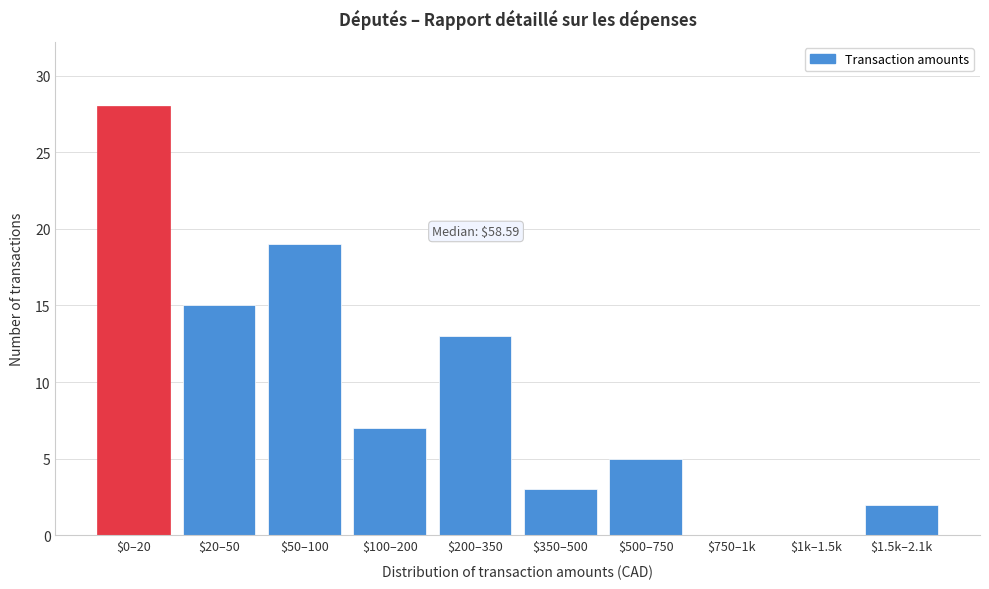

The value at $20–50 is 15. True or false?

True